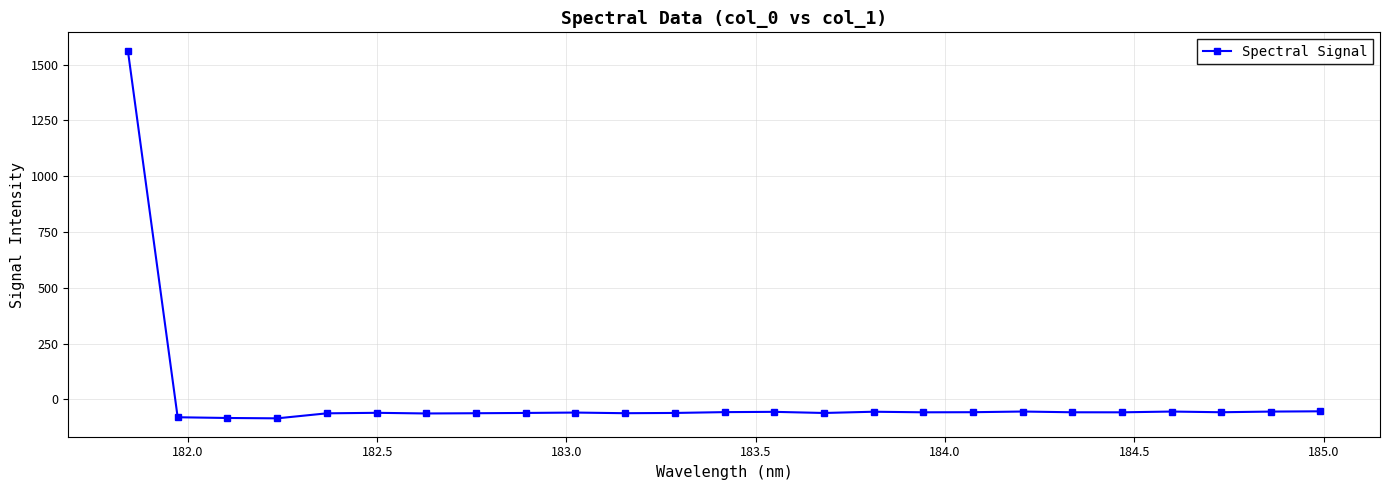

What is the difference between the maximum and minimum values?

1647.2